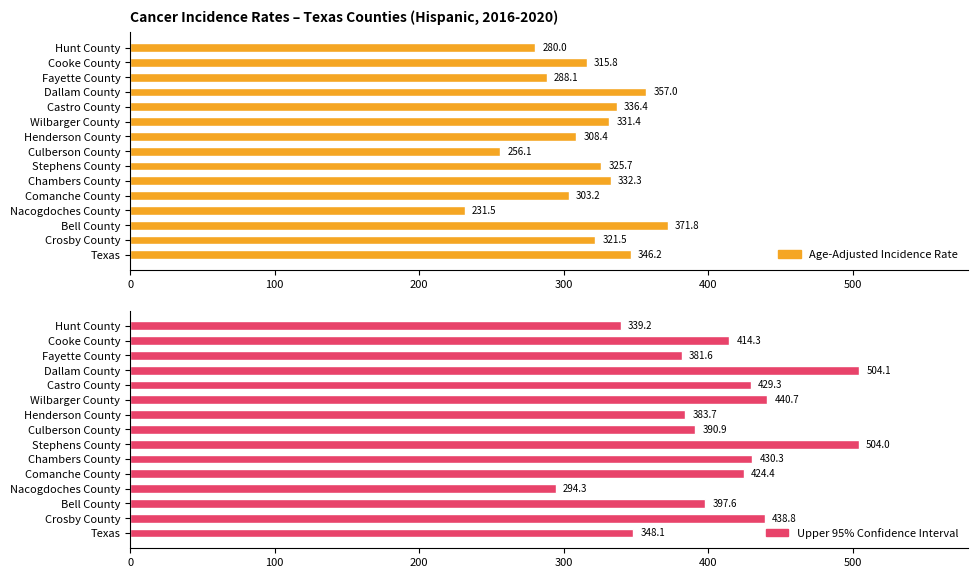

What is the value of the Age-Adjusted Incidence Rate bar at the 8th from the left?

256.1